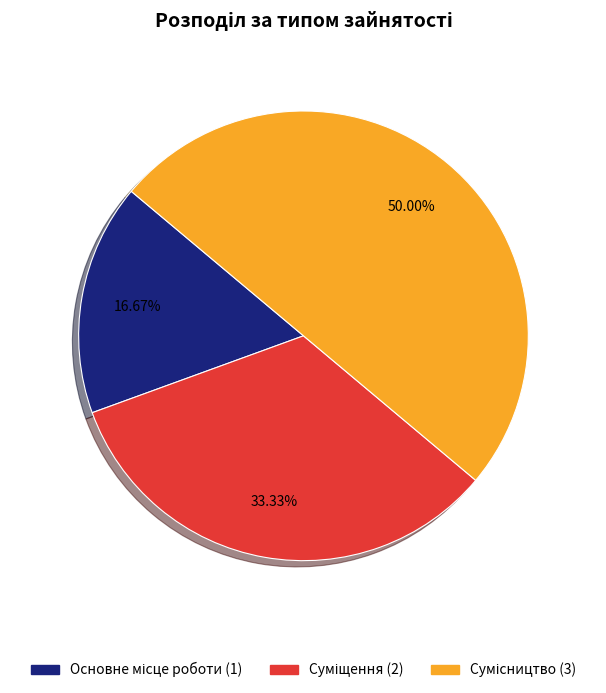

The Сумісництво slice represents 50% of the pie. True or false?

True